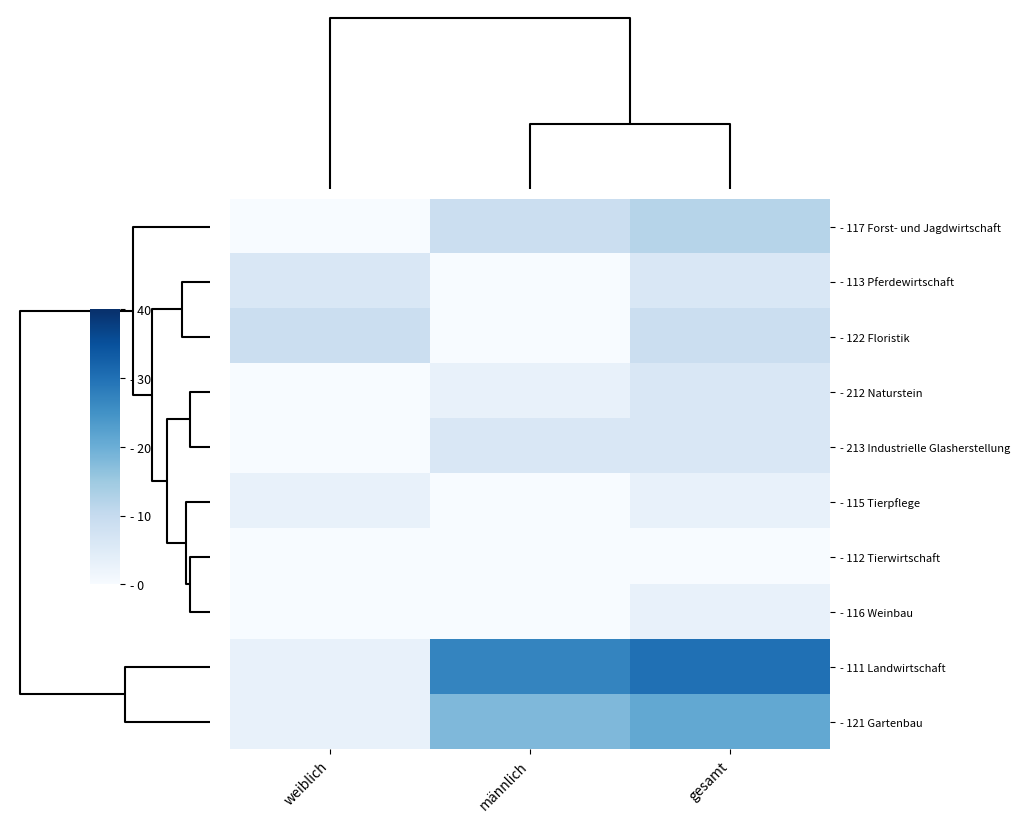

At which category is the sum across all series the highest?

gesamt